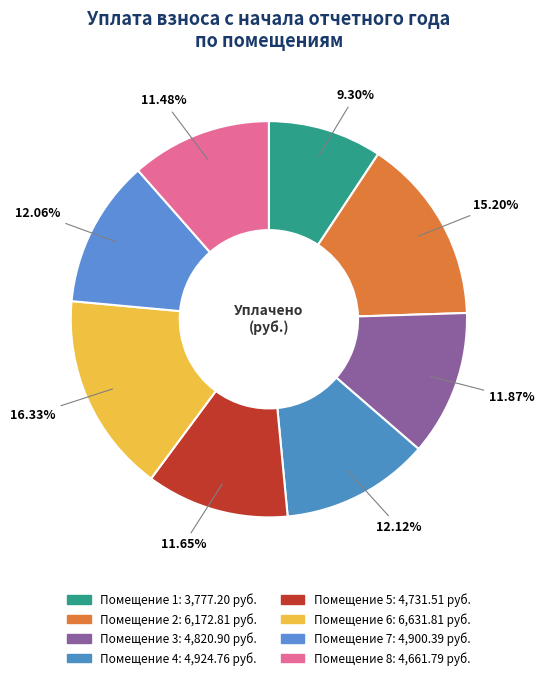

Count the number of slices in the pie.

8